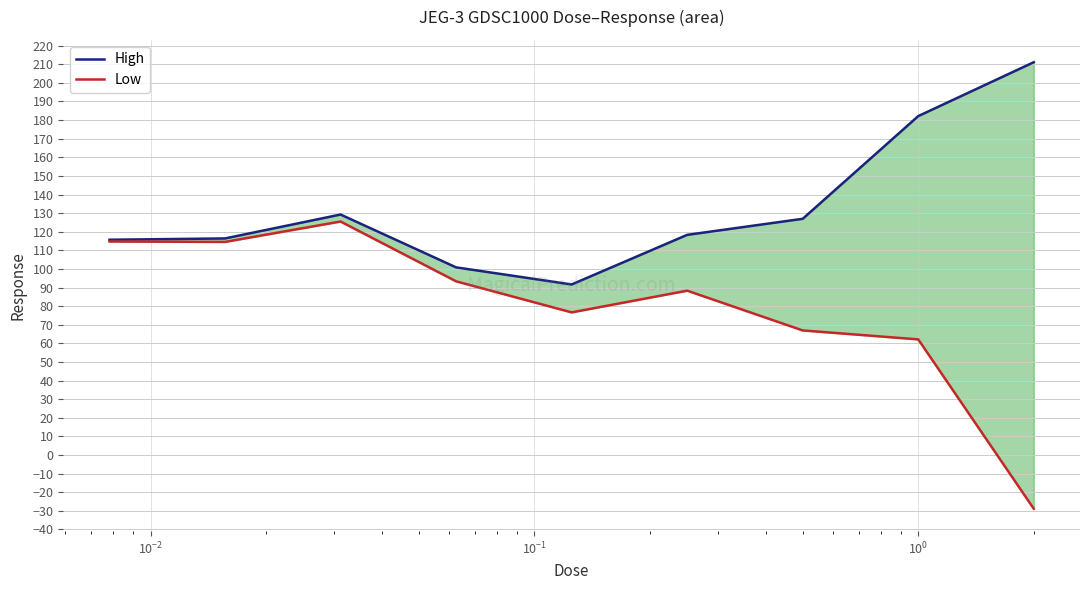

True or false: High has more than 1 points higher than both neighbors.

False